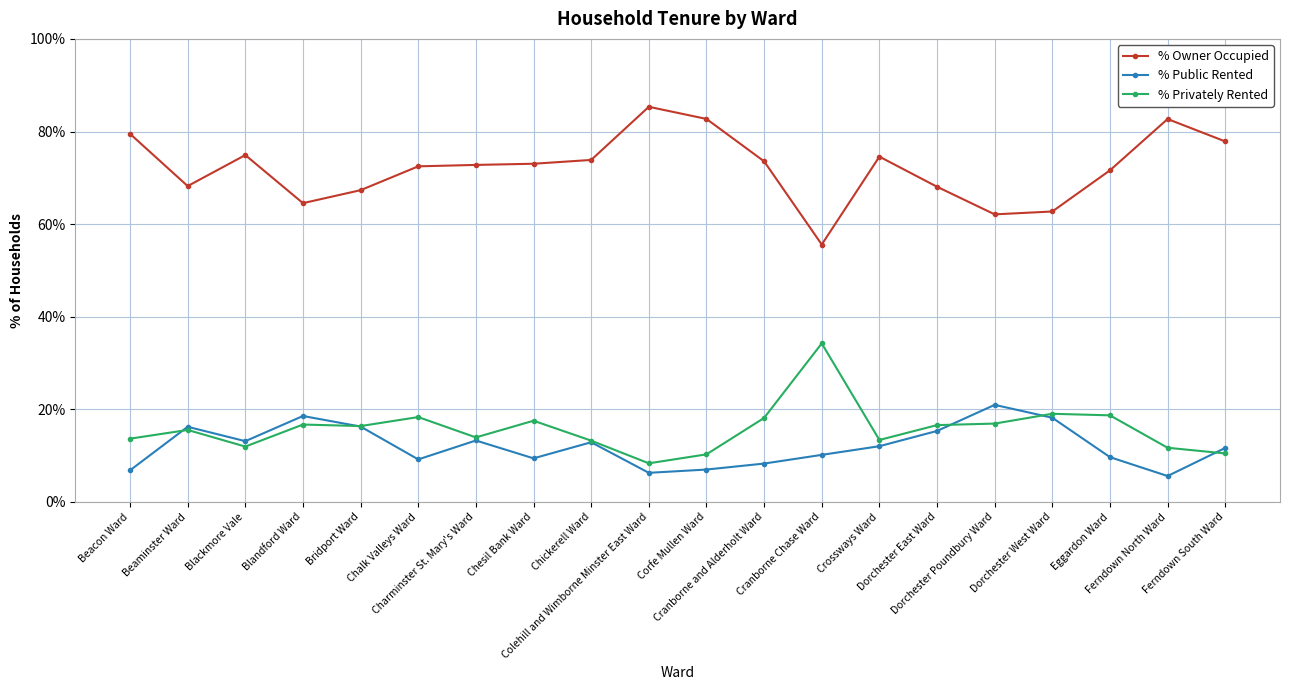

What is the label of the 5th point from the left?

Bridport Ward